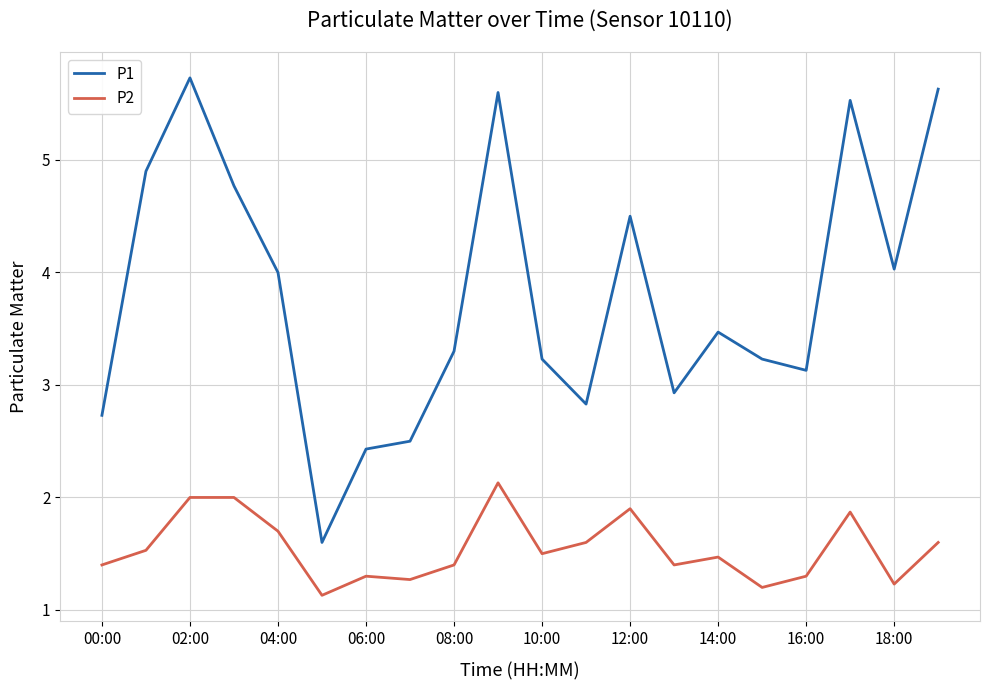

List the series in order of their overall mean, highest first.

P1, P2